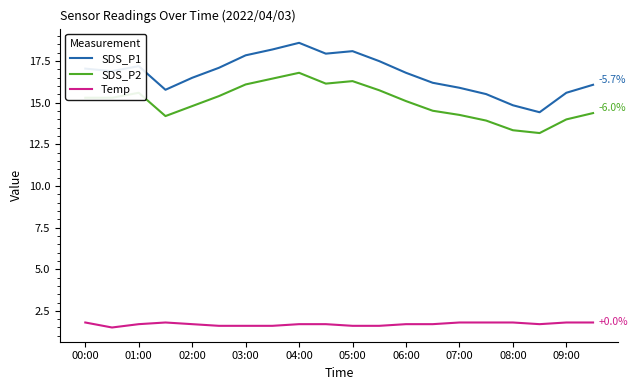

What is the minimum value shown in the chart?

1.5